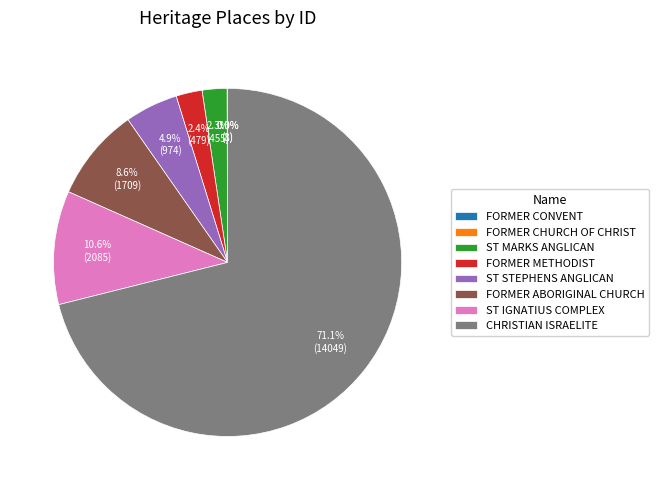

Is FORMER METHODIST the majority of the pie?

No